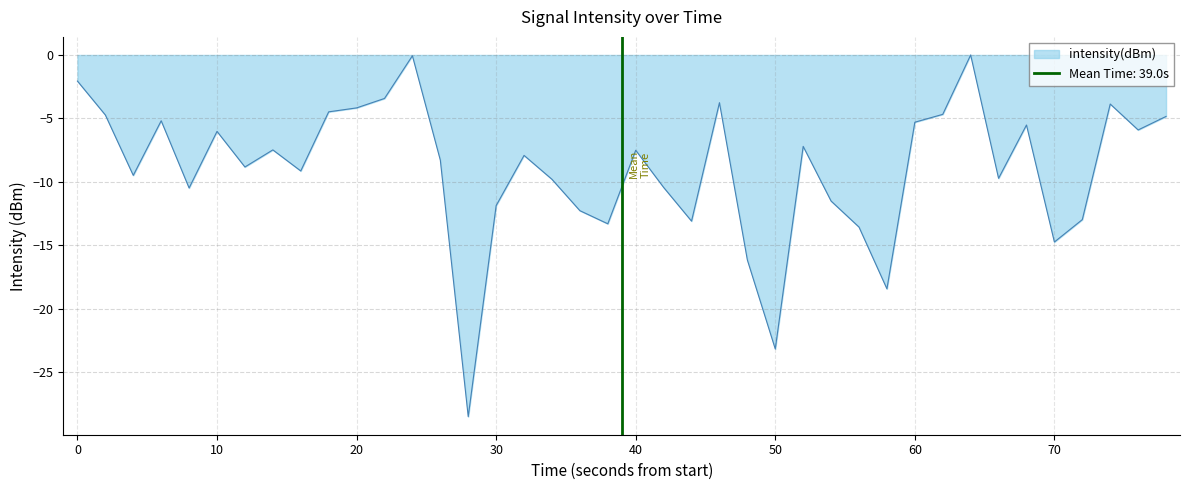

Is it true that the value at 21 is -14.6?

False